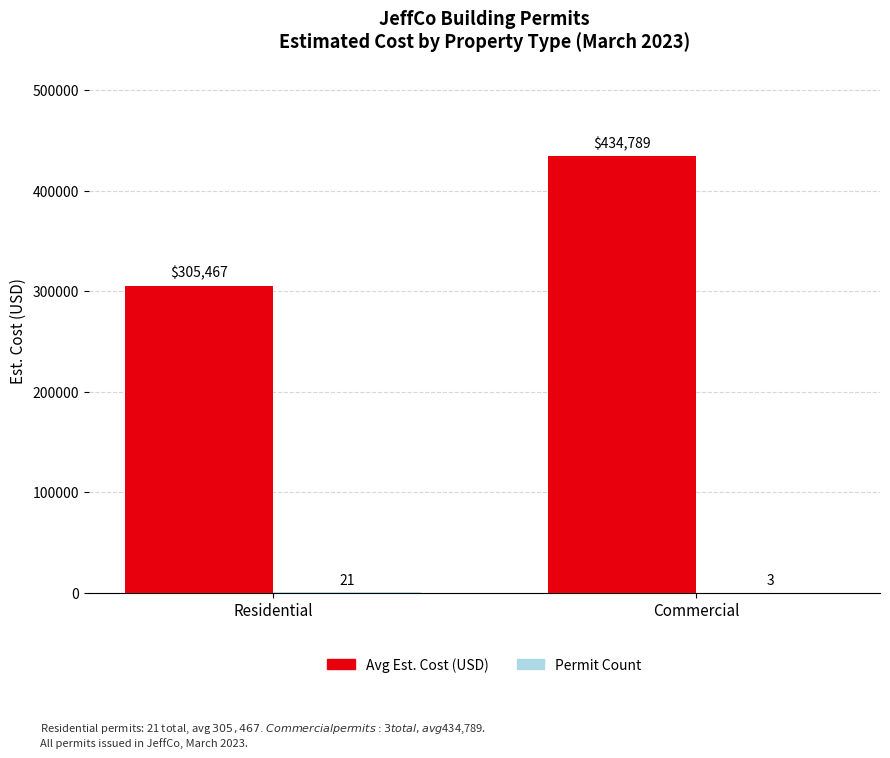

What is the total value across all series at Commercial?

434792